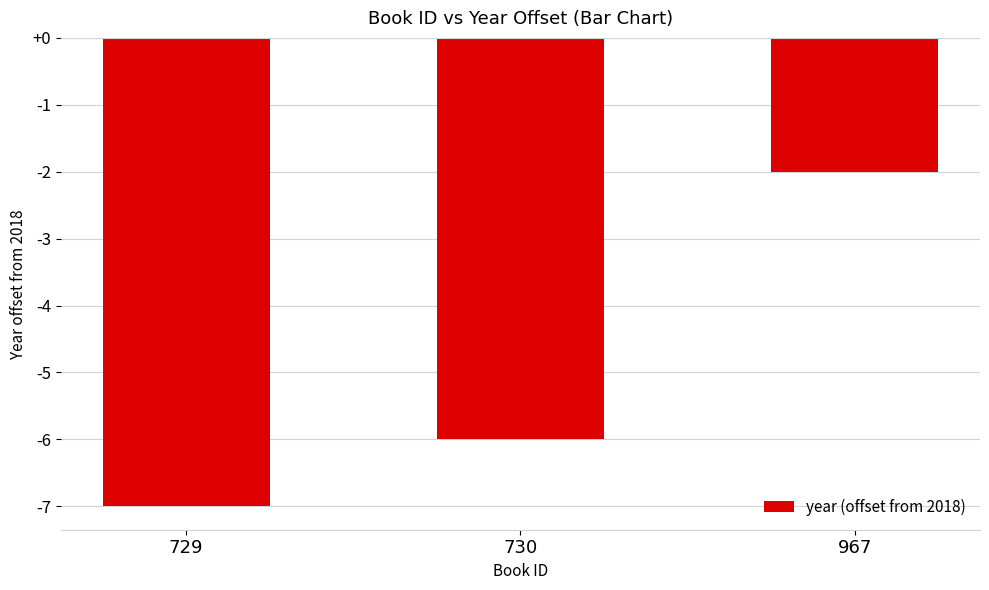

How many data points are above -6?

1